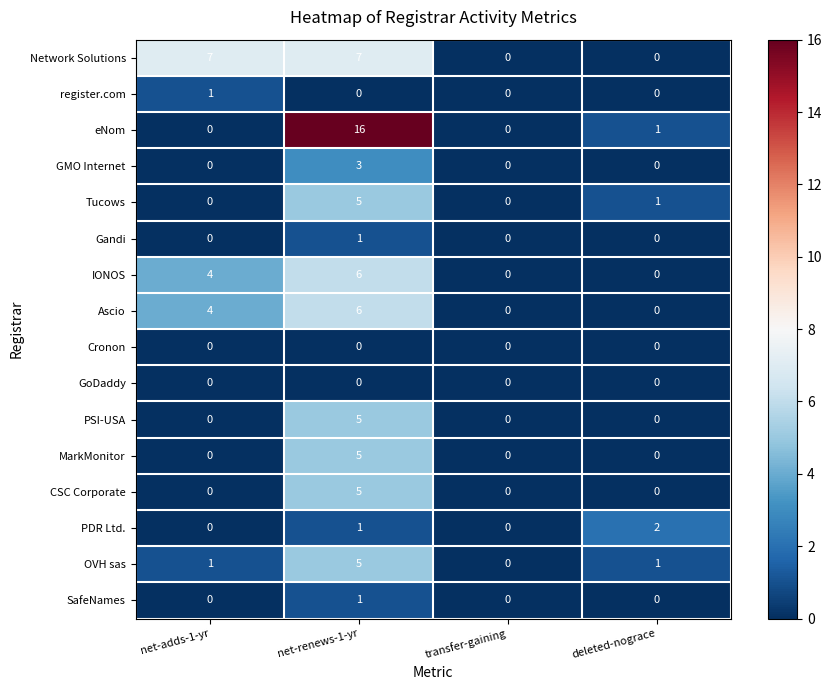

What is the greatest value displayed?

16